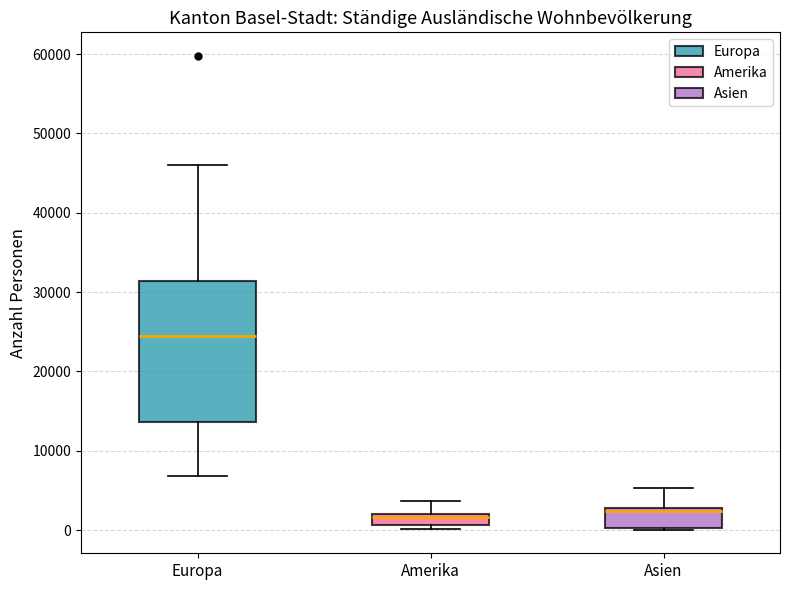

Where is the lower edge of the box for Asien on the y-axis? The values are not printed on the chart, so give them approximately, as read against the axis.

0